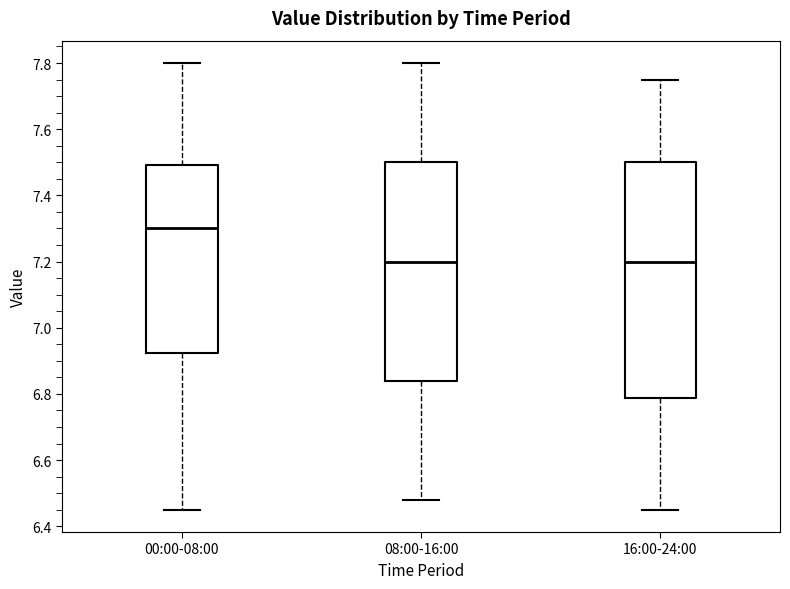

Comparing the boxes themselves (not the whiskers), which one is the tallest?

16:00-24:00